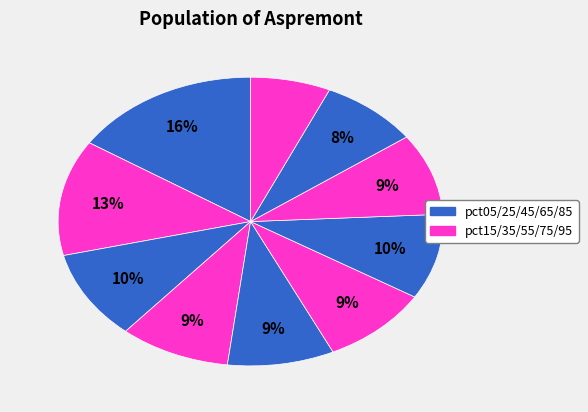

To the nearest percent, what is the average slice percentage?

10%